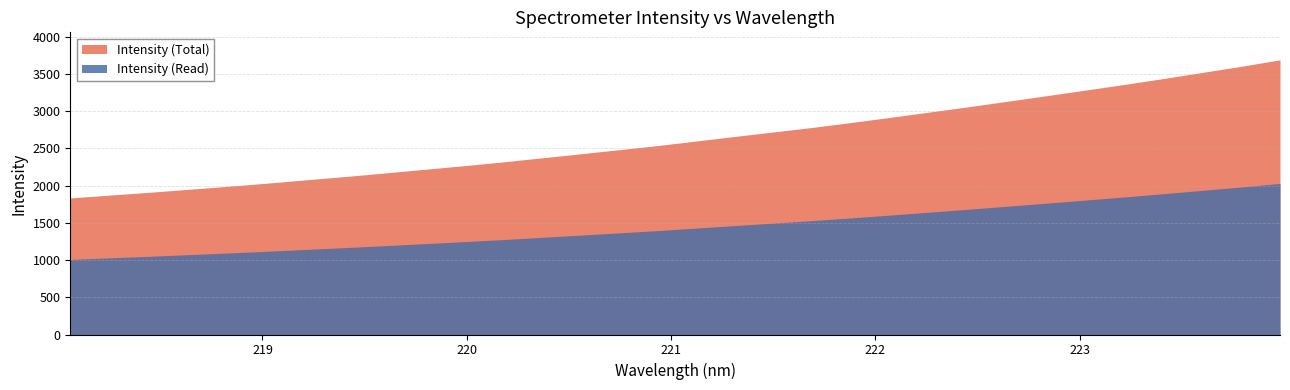

Does the chart have visible grid lines?

Yes